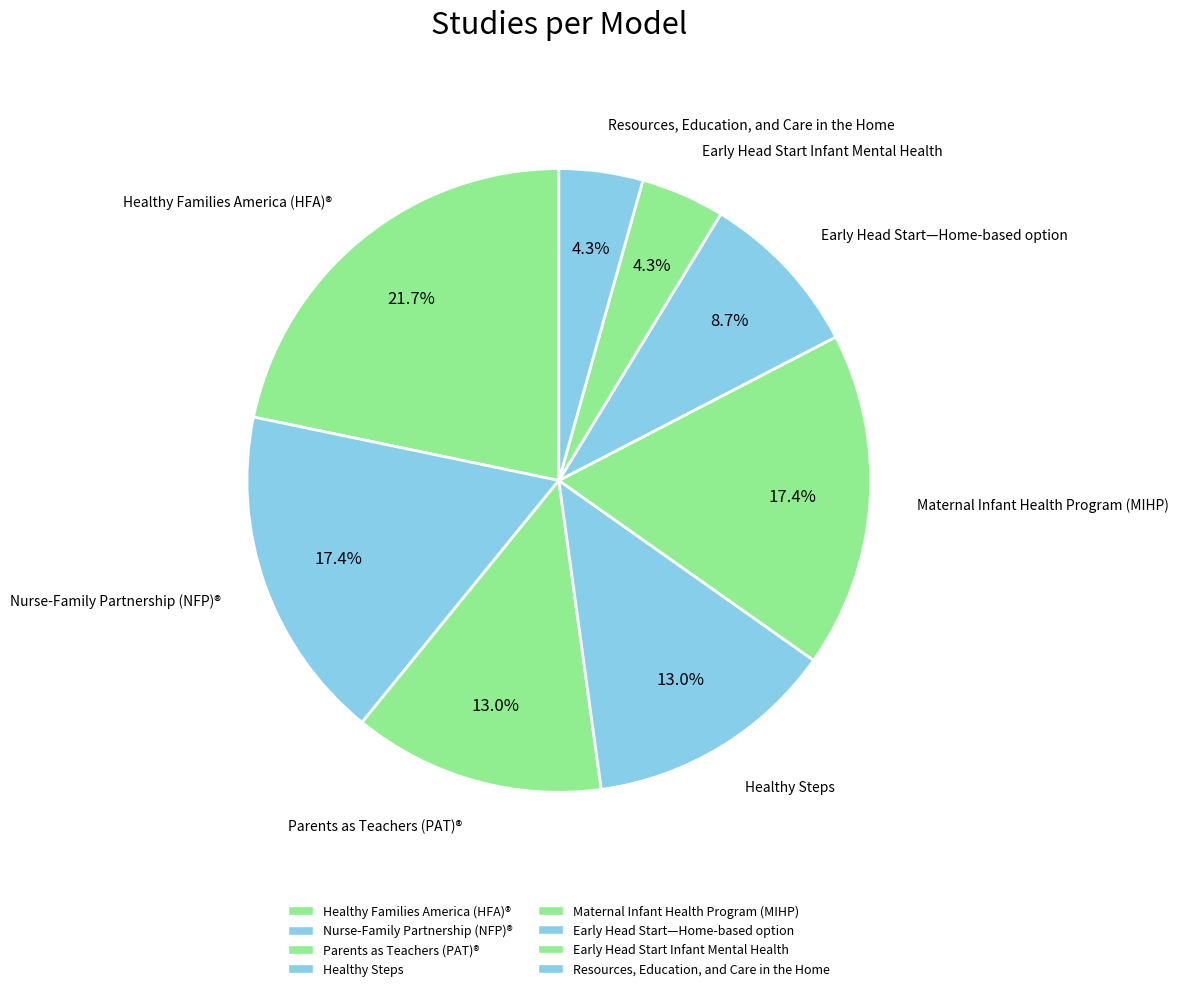

To the nearest percent, what is the combined percentage of Maternal Infant Health Program (MIHP) and Nurse-Family Partnership (NFP)®?

35%